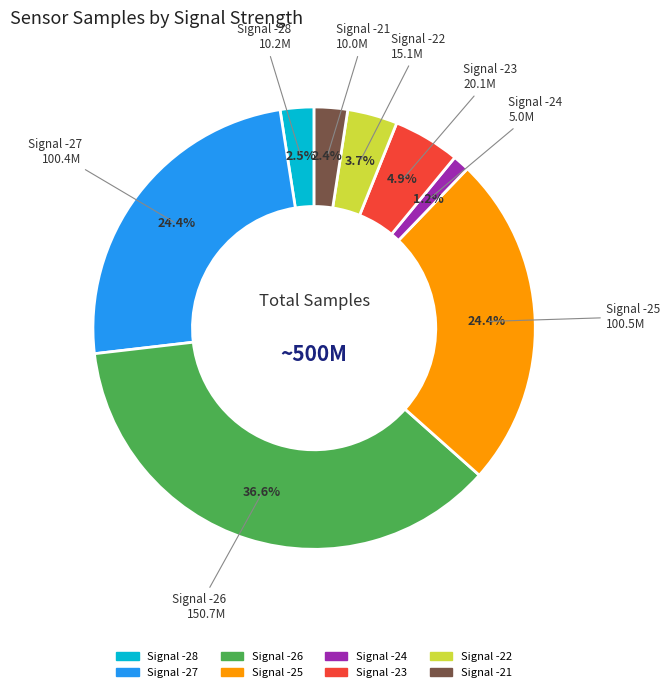

Is there any slice that represents more than half of the pie?

No